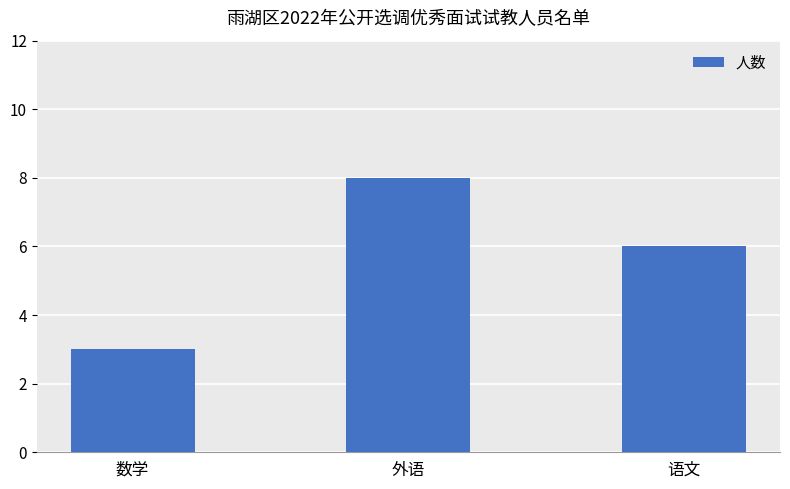

What is the label of the 2nd bar from the right?

外语